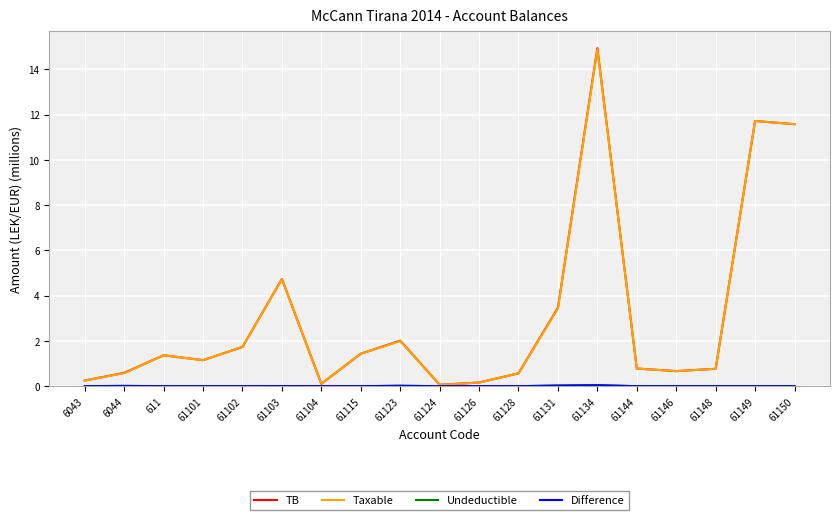

What is the difference between the highest and lowest values at 61128?

0.6